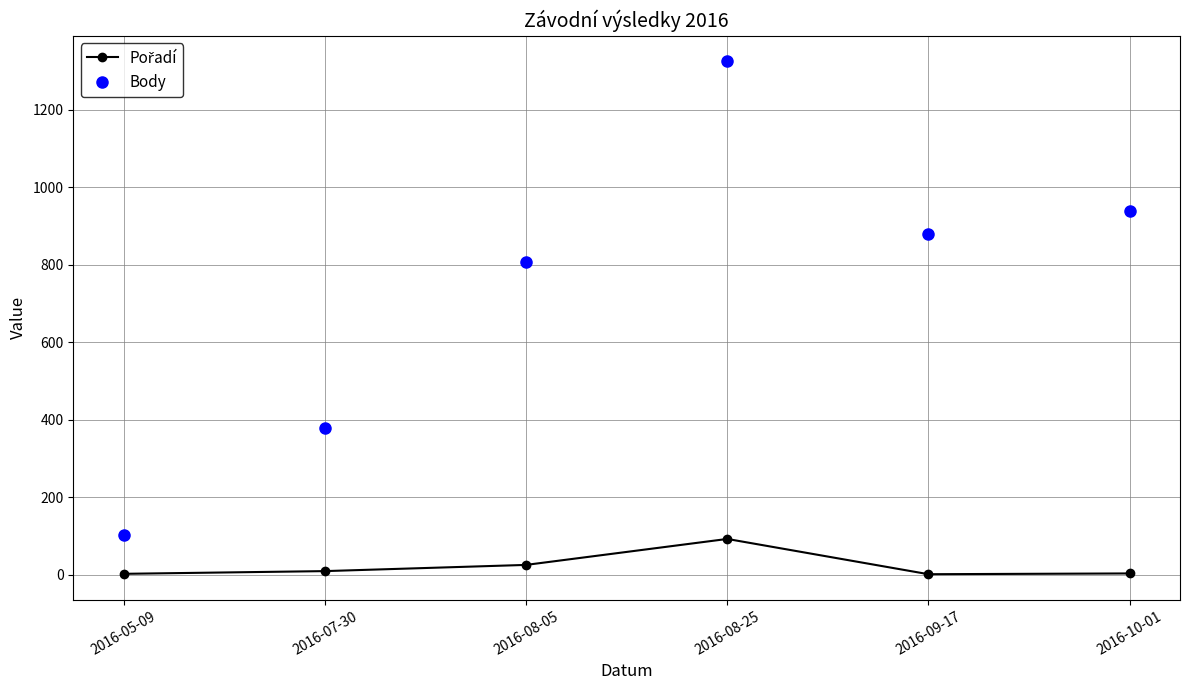

True or false: Body has more than 2 interior local peaks.

False